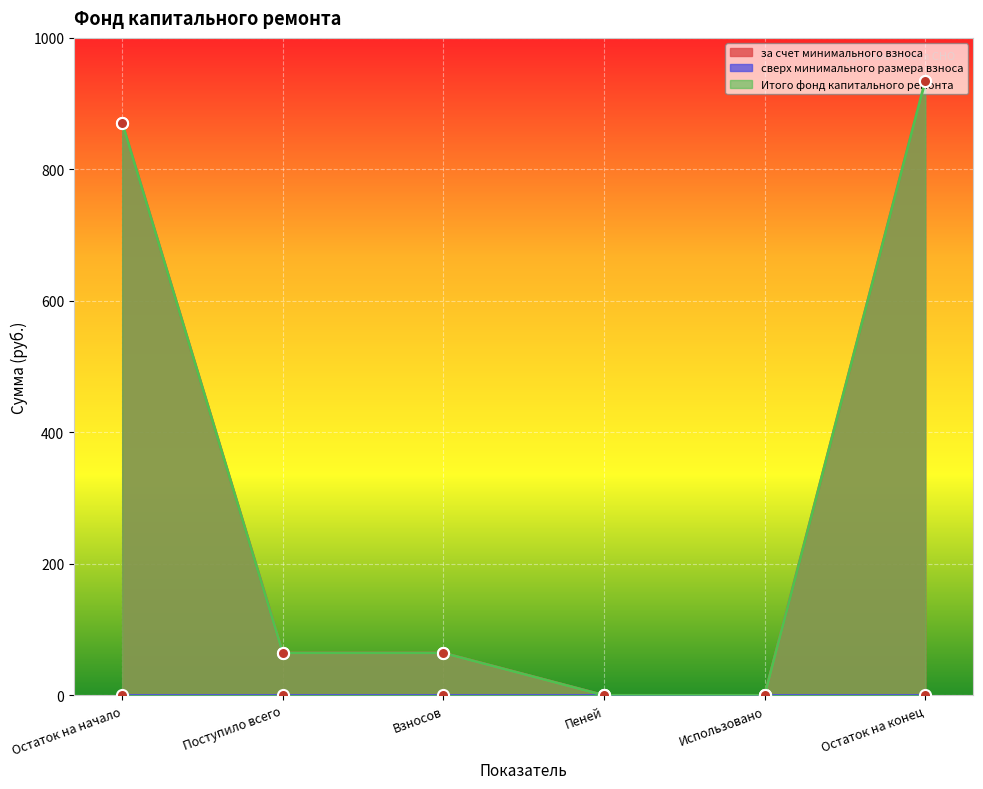

True or false: за счет минимального взноса and Итого фонд капитального ремонта cross at least once.

False